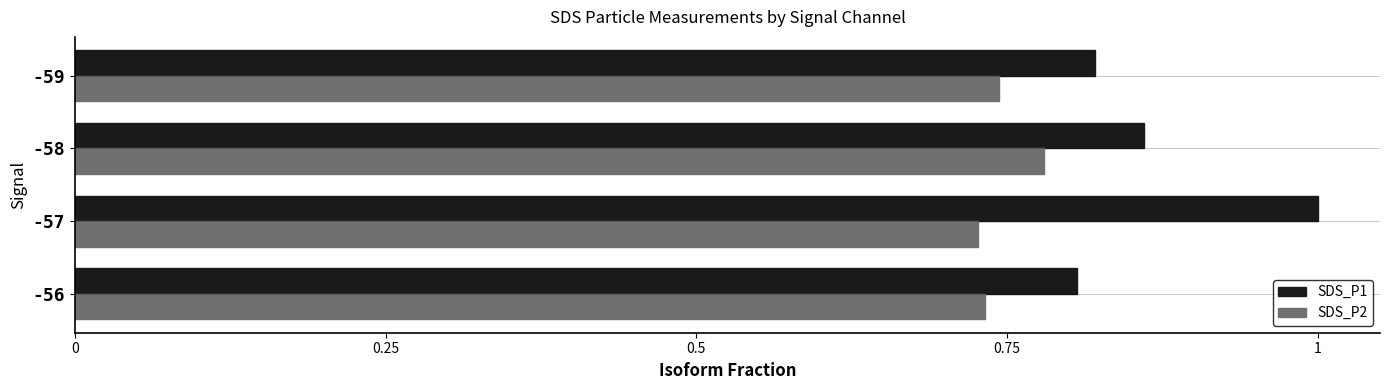

What is the sum of all SDS_P2 values?

3.0